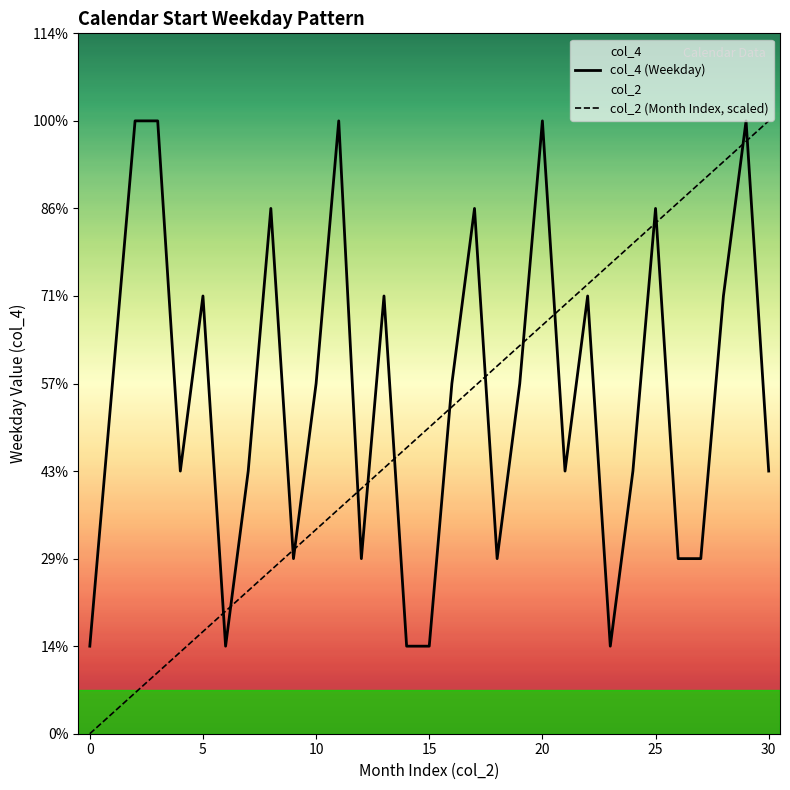

What is the difference between the second highest and second lowest values in the col_4 (Weekday) series?

6.0